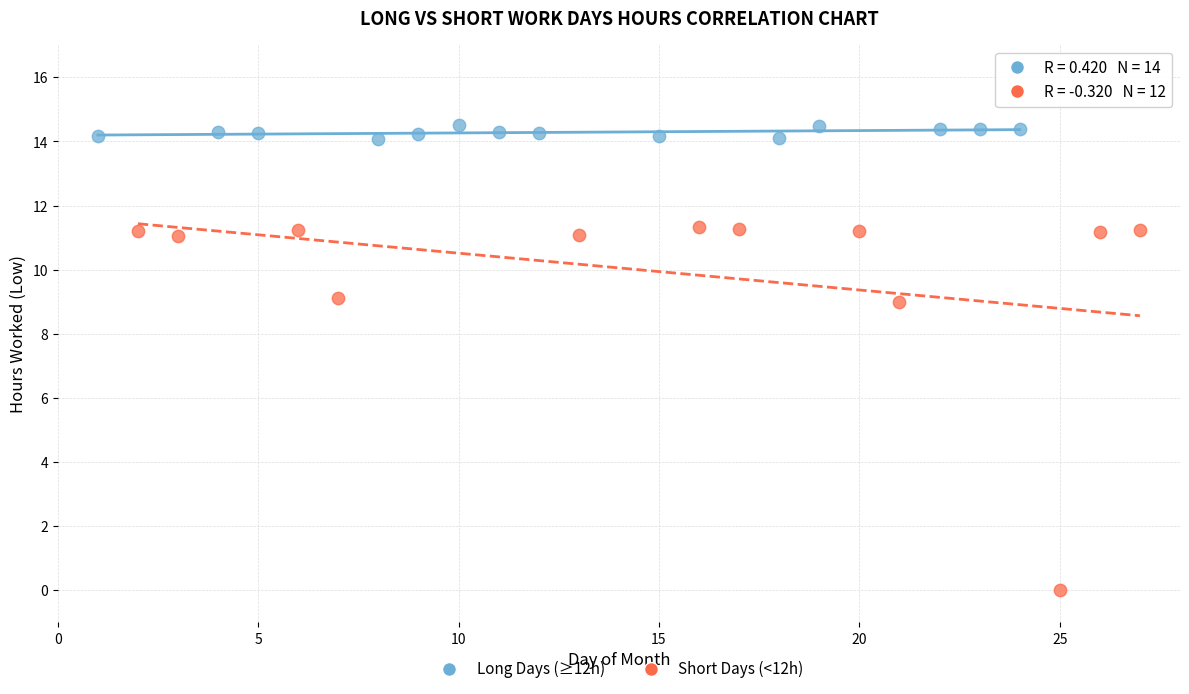

Which series has the largest Y range (max minus min)?

Short Days (<12h)